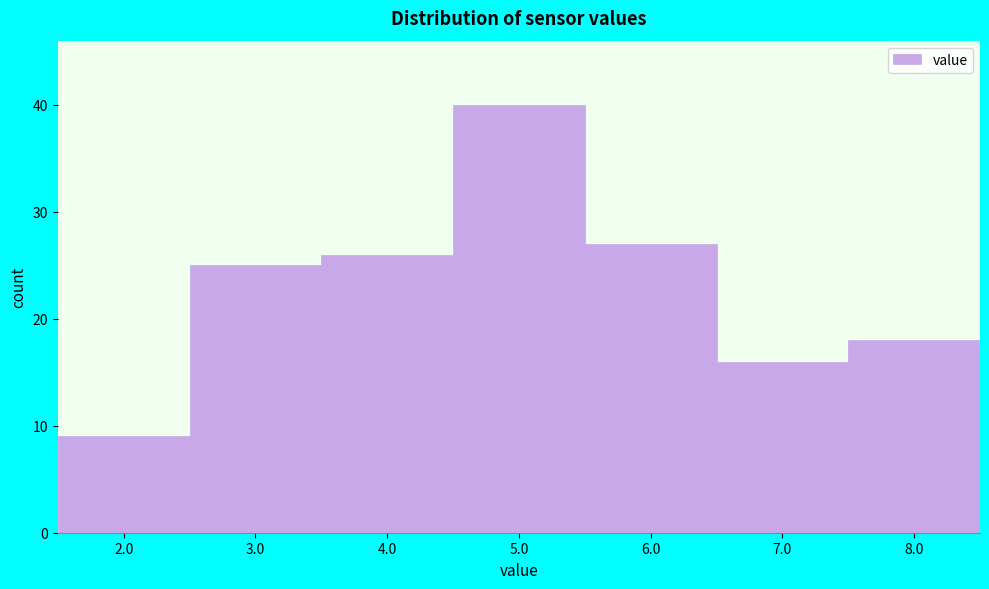

Reading left to right, what are all the values shown in this chart?

9	25	26	40	27	16	18